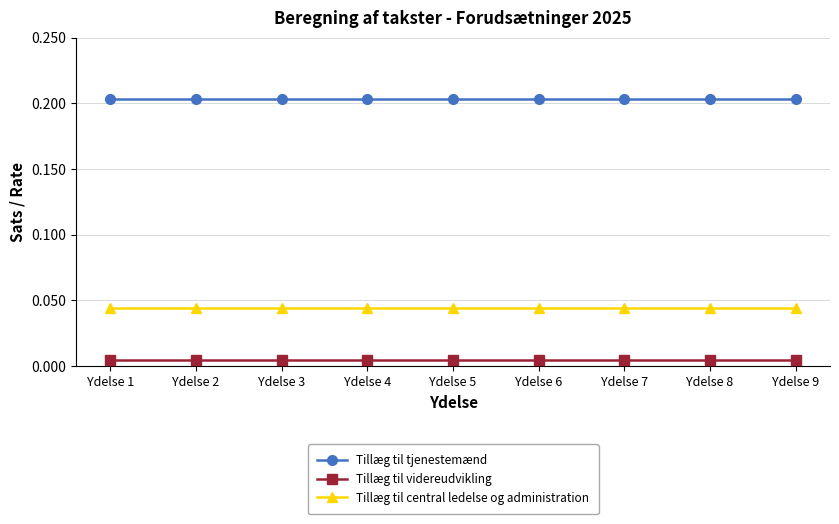

Does the chart have visible grid lines?

Yes